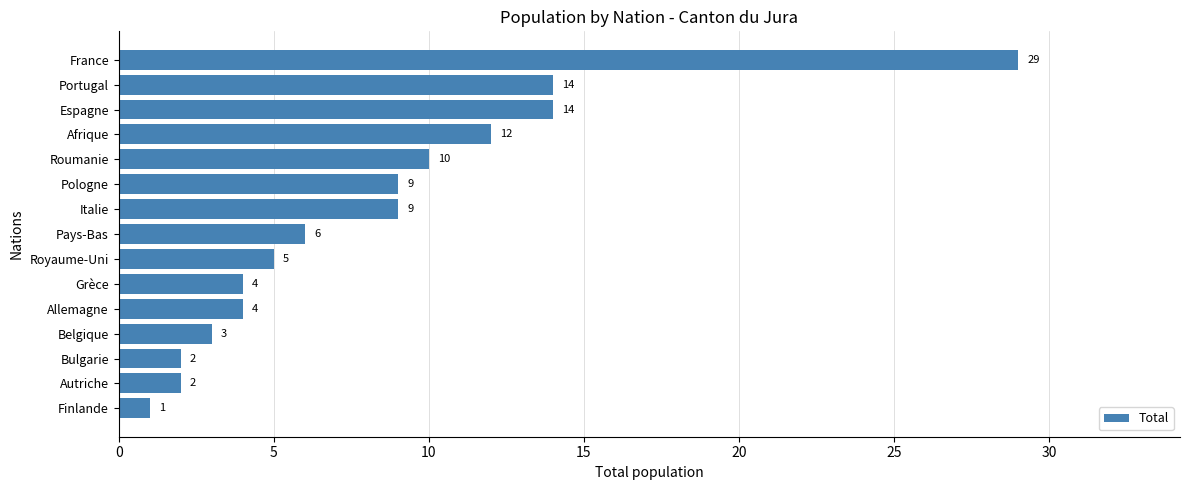

True or false: the data shows 10 at Pays-Bas.

False